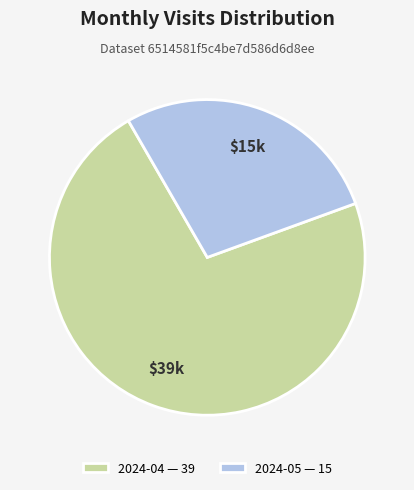

Which slice is the largest?

2024-04 — 39